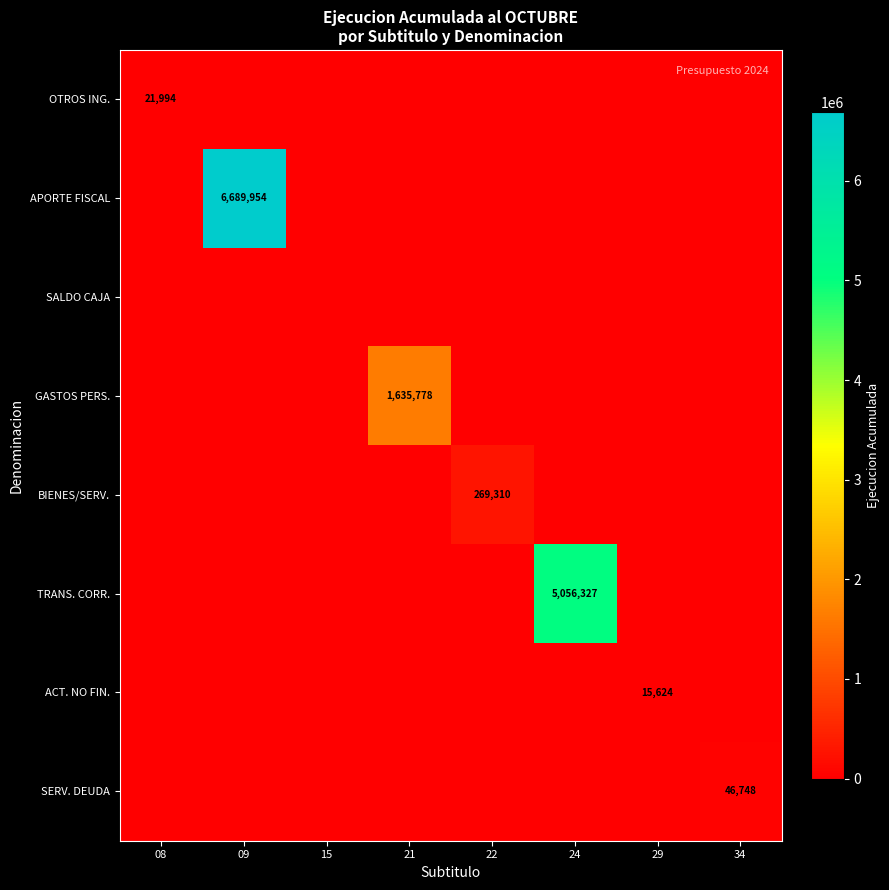

The value of GASTOS PERS. at 15 is 819415. True or false?

False